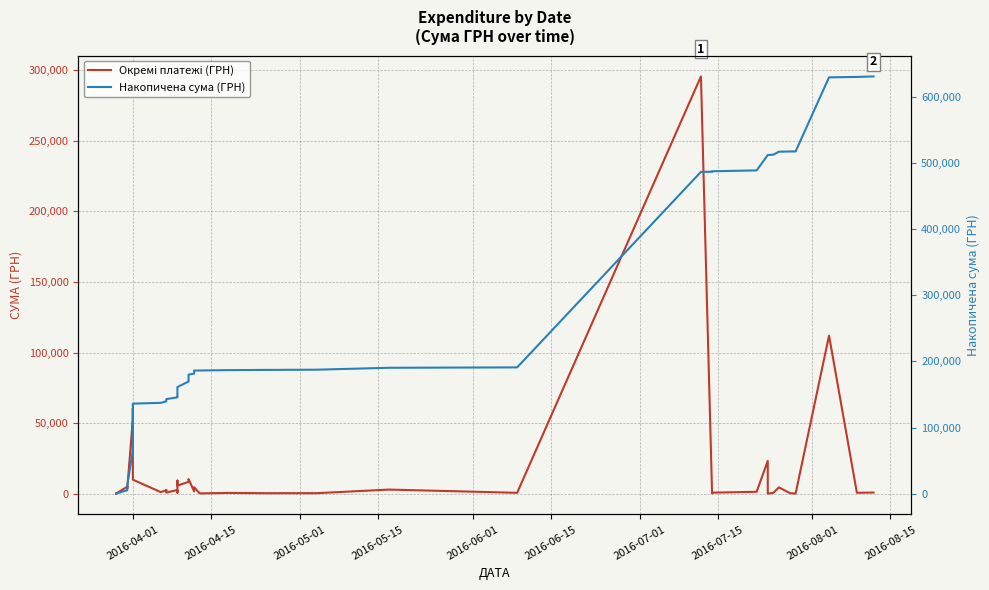

What is the sum of all Окремі платежі (ГРН) values?

630977.9